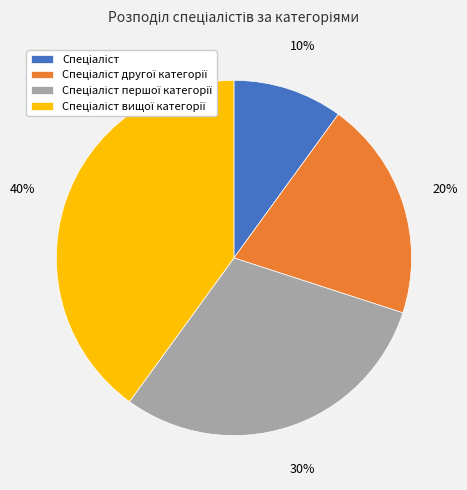

To the nearest percent, what is the difference between the largest and smallest slice percentages?

30%